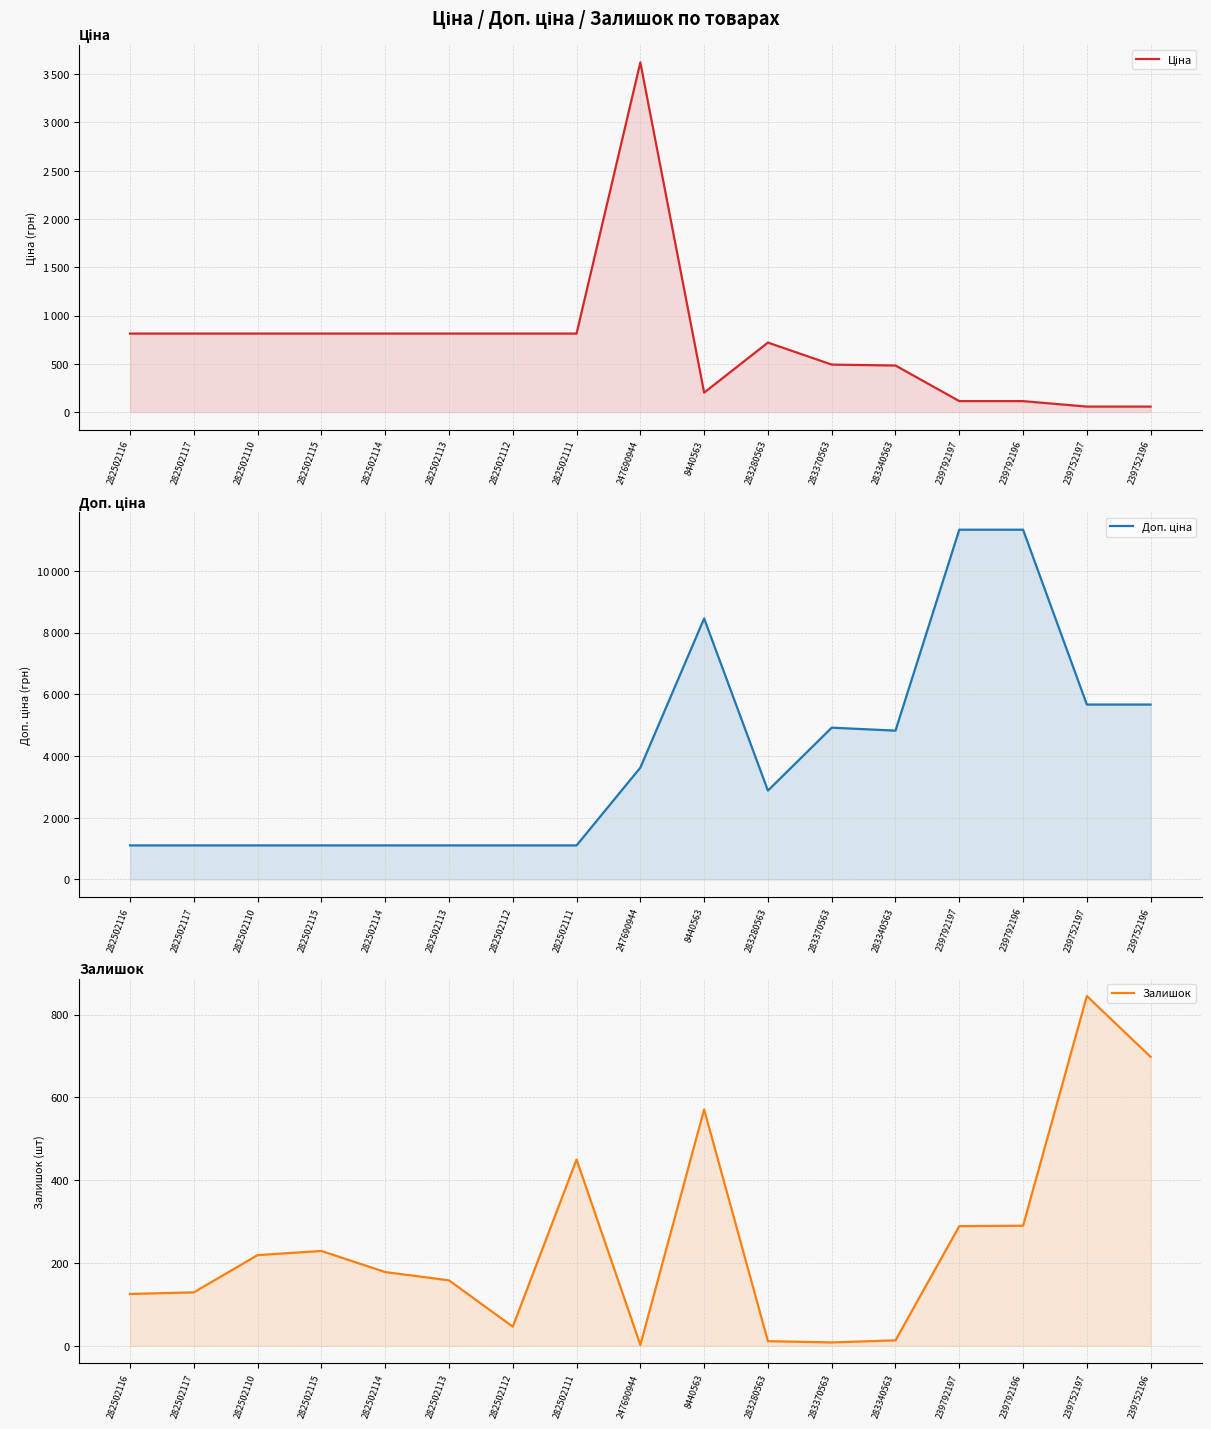

What position from the right is 282502113?

12